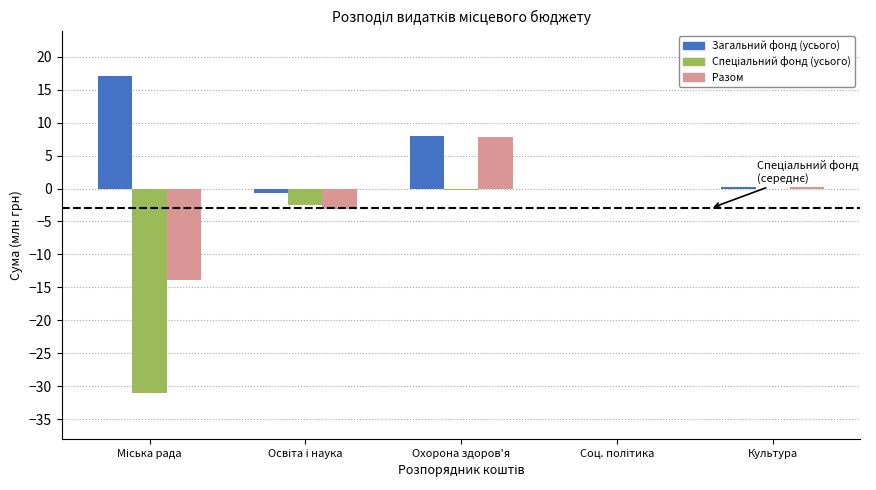

Which series has the largest total across all categories?

Загальний фонд (усього)